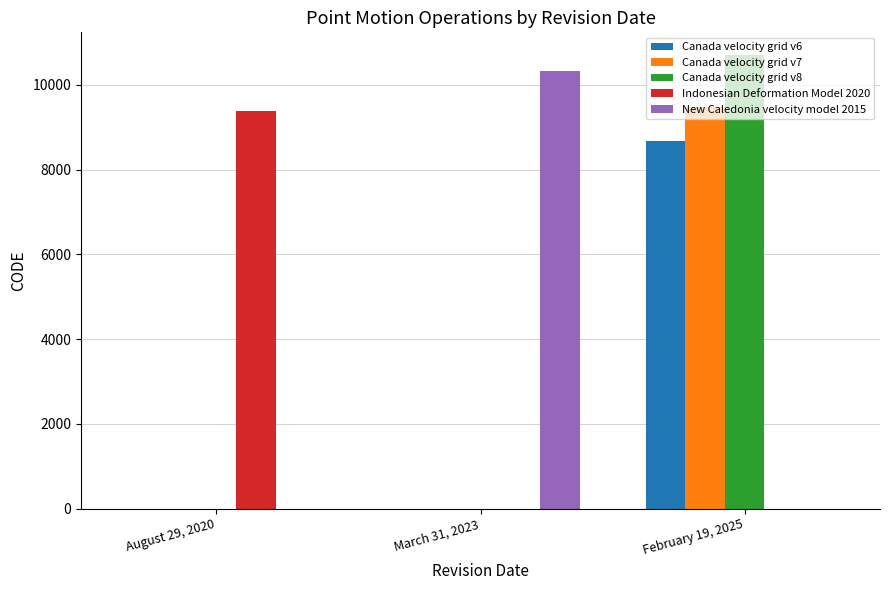

What is the average value of the Canada velocity grid v8 series?

3569